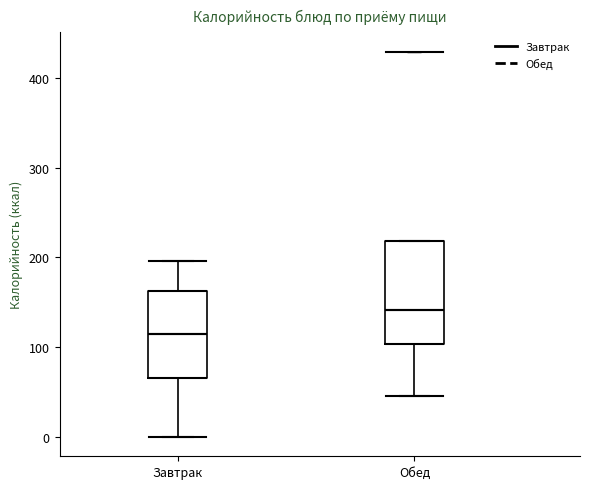

Reading left to right, read every box against the y-axis: the position of its median line, the range the box covers, and the ends of its whiskers. The values are not printed on the chart, so give them approximately, as read against the axis.

Завтрак: median 120, box 70 to 160, whiskers 0 to 200
Обед: median 140, box 100 to 220, whiskers 50 to 220